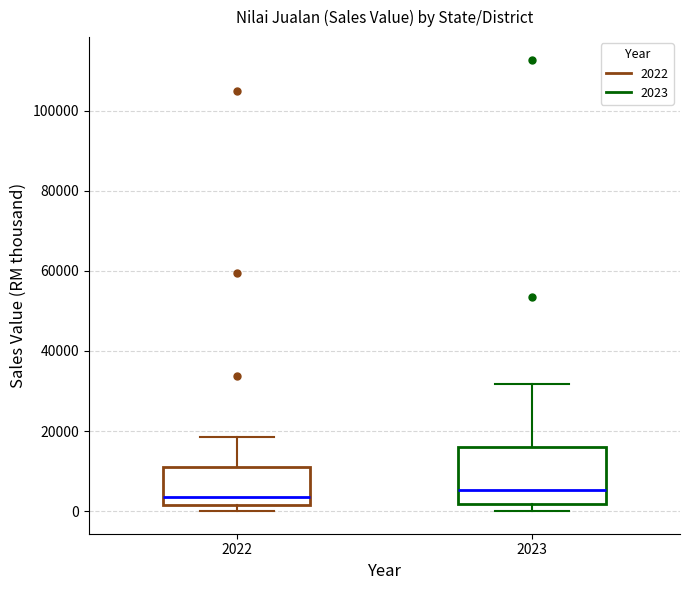

Reading left to right, read every box against the y-axis: the position of its median line, the range the box covers, and the ends of its whiskers. The values are not printed on the chart, so give them approximately, as read against the axis.

2022: median 4000, box 2000 to 10000, whiskers 0 to 18000
2023: median 6000, box 2000 to 16000, whiskers 0 to 32000